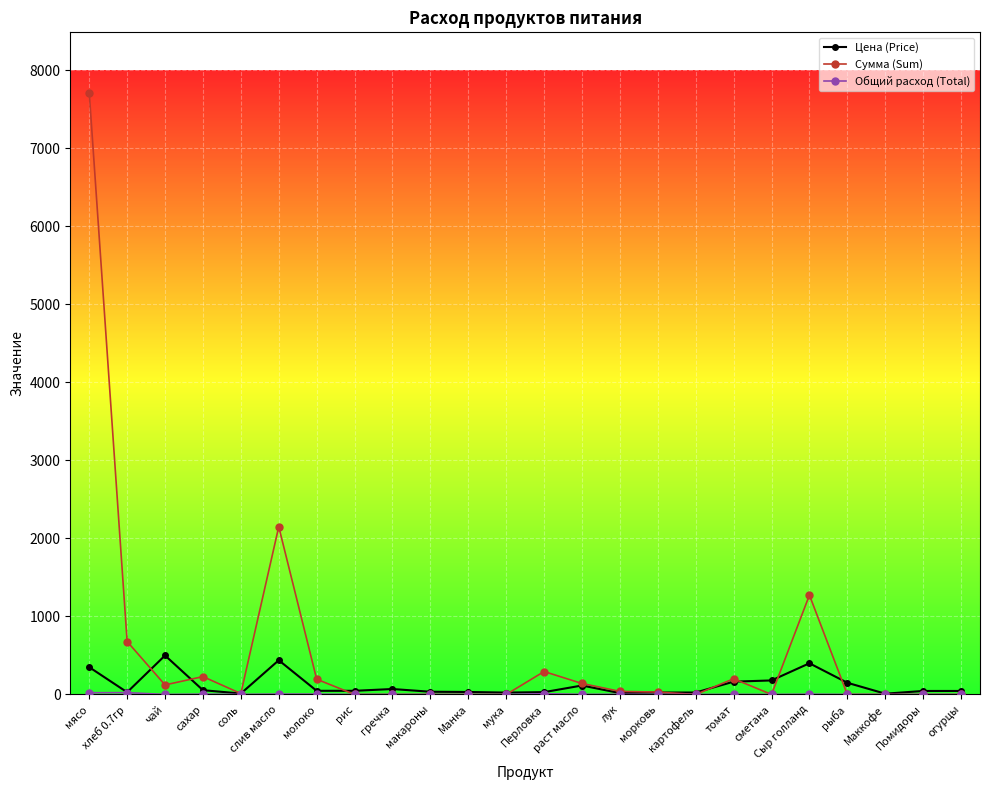

What is the label of the 20th point from the right?

соль